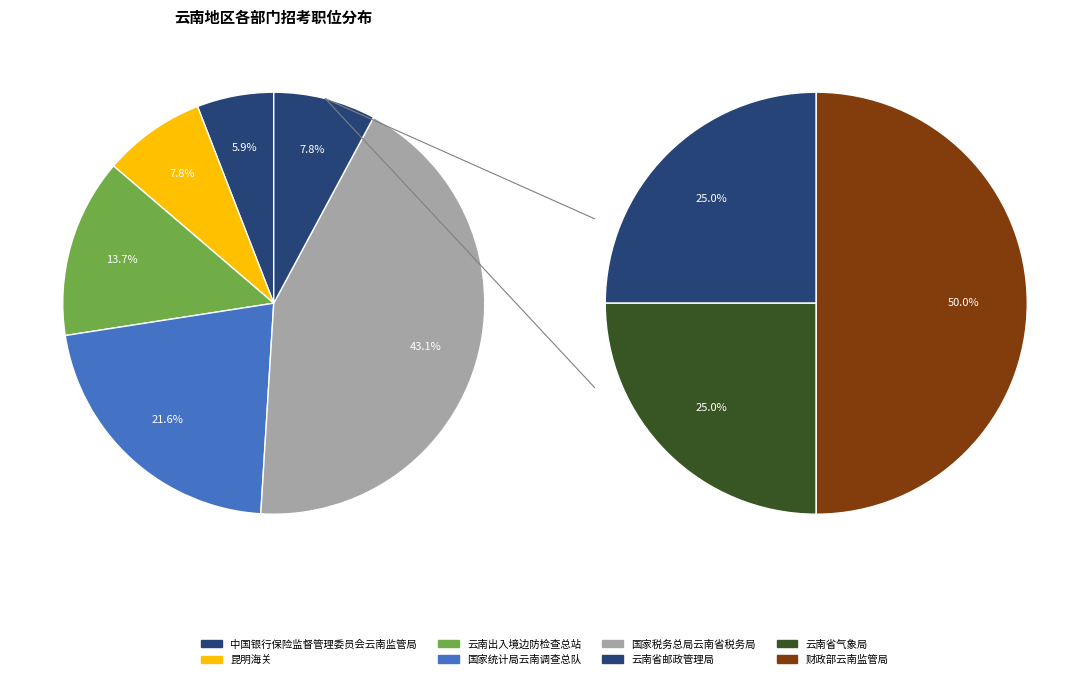

Between 财政部云南监管局 and 云南省气象局, which is larger?

财政部云南监管局